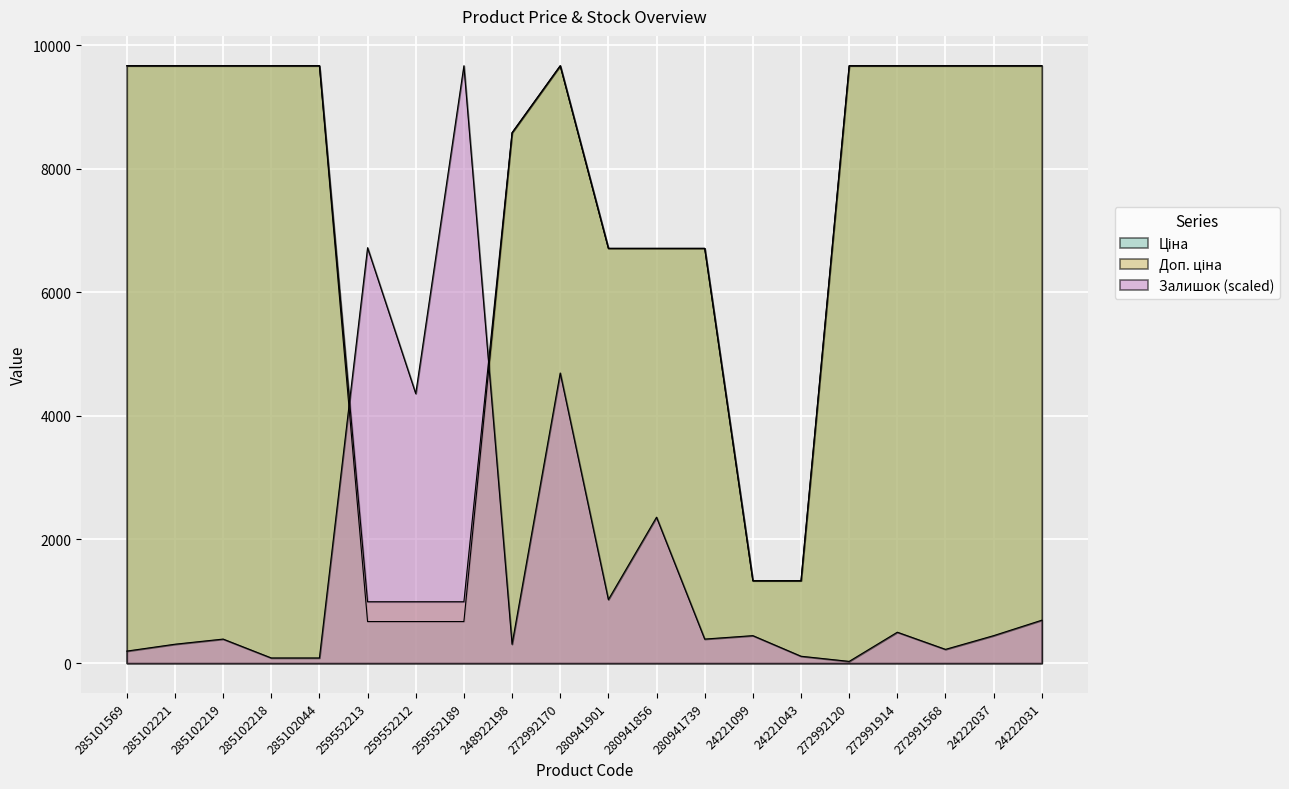

Where is the first local maximum for Ціна?

272992170